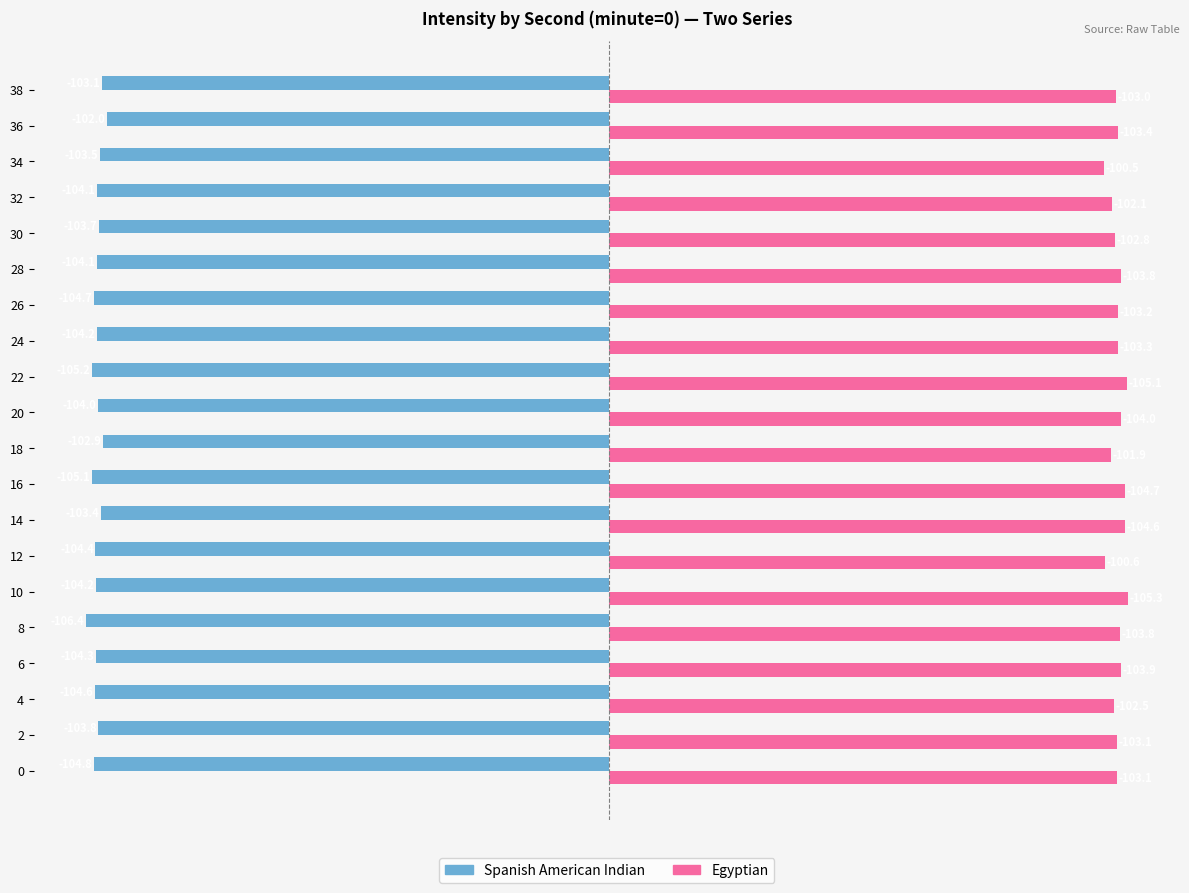

Which series has the largest total across all categories?

Egyptian